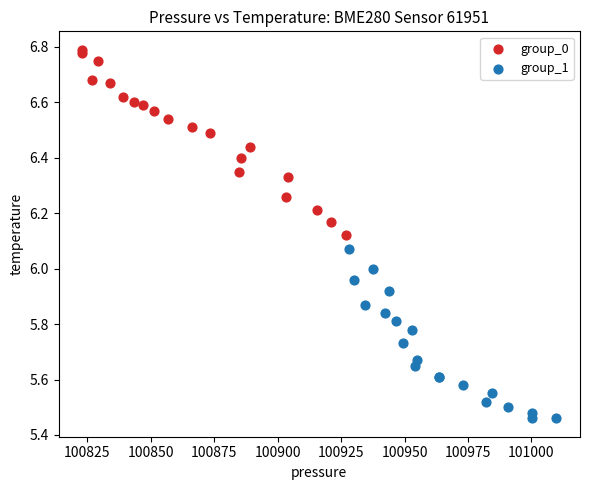

Which series reaches the minimum Y coordinate?

group_1